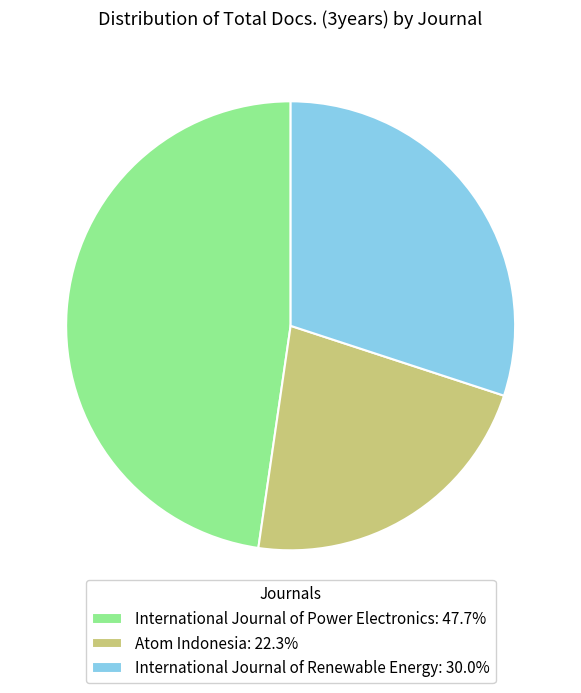

True or false: International Journal of Power Electronics accounts for 61% of the total.

False